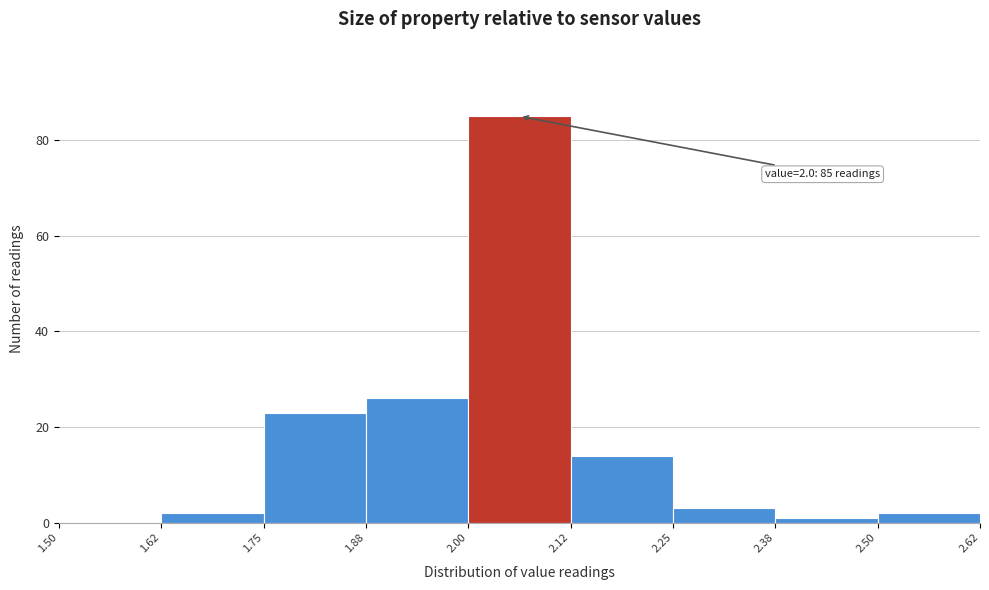

Over which range of the x-axis is the bar tallest?

2.00 to 2.12